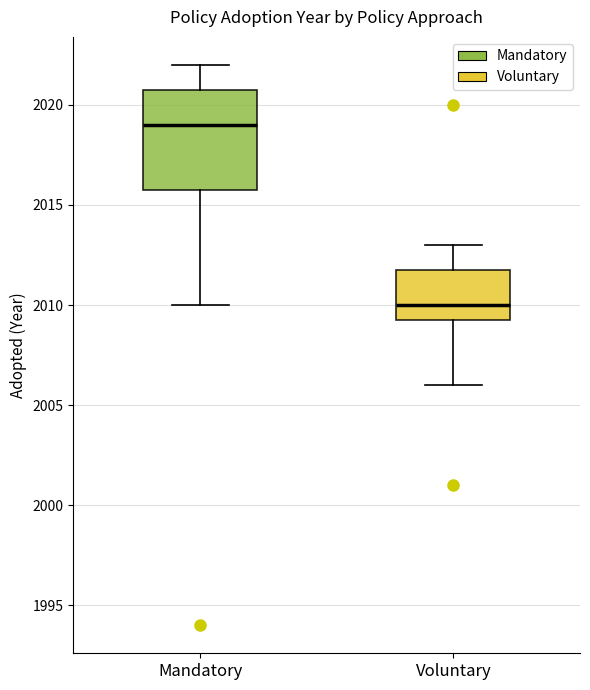

Reading left to right, read every box against the y-axis: the position of its median line, the range the box covers, and the ends of its whiskers. The values are not printed on the chart, so give them approximately, as read against the axis.

Mandatory: median 2019.0, box 2016.0 to 2021.0, whiskers 2010.0 to 2022.0
Voluntary: median 2010.0, box 2009.5 to 2012.0, whiskers 2006.0 to 2013.0